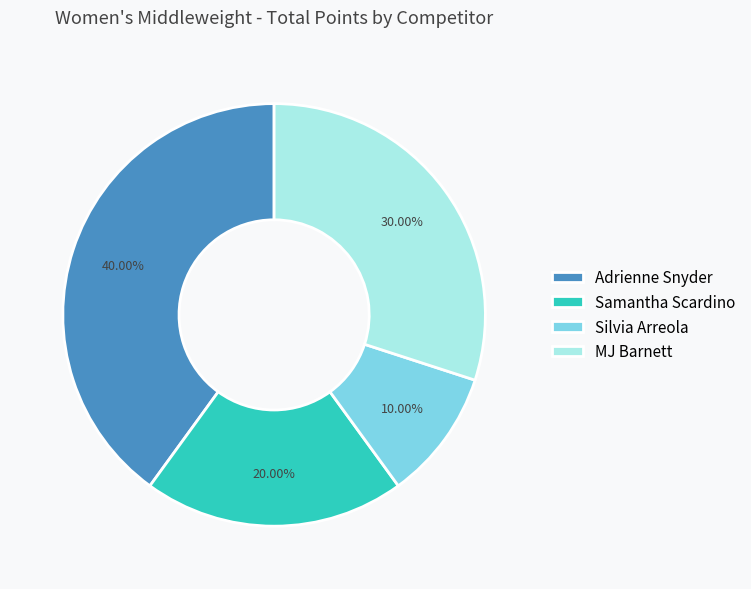

Count the number of slices in the pie.

4